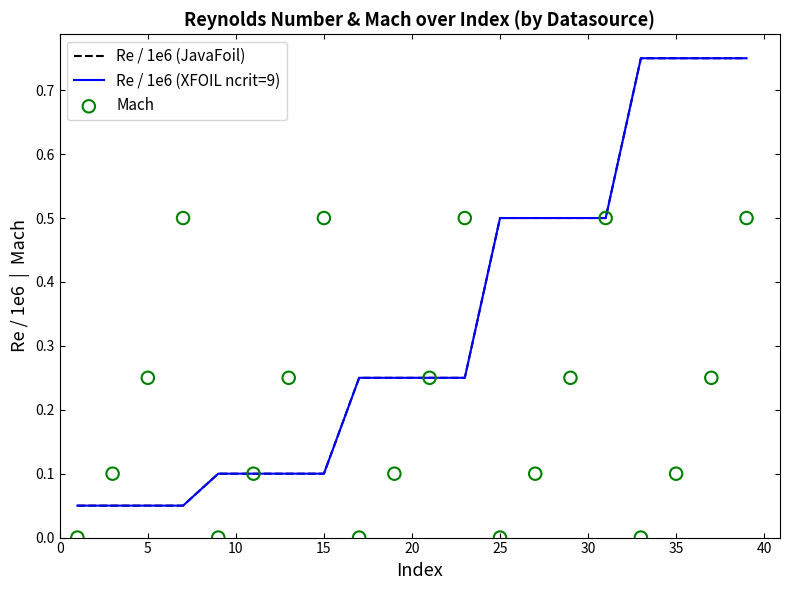

What is the total value across all series at 0?

0.1